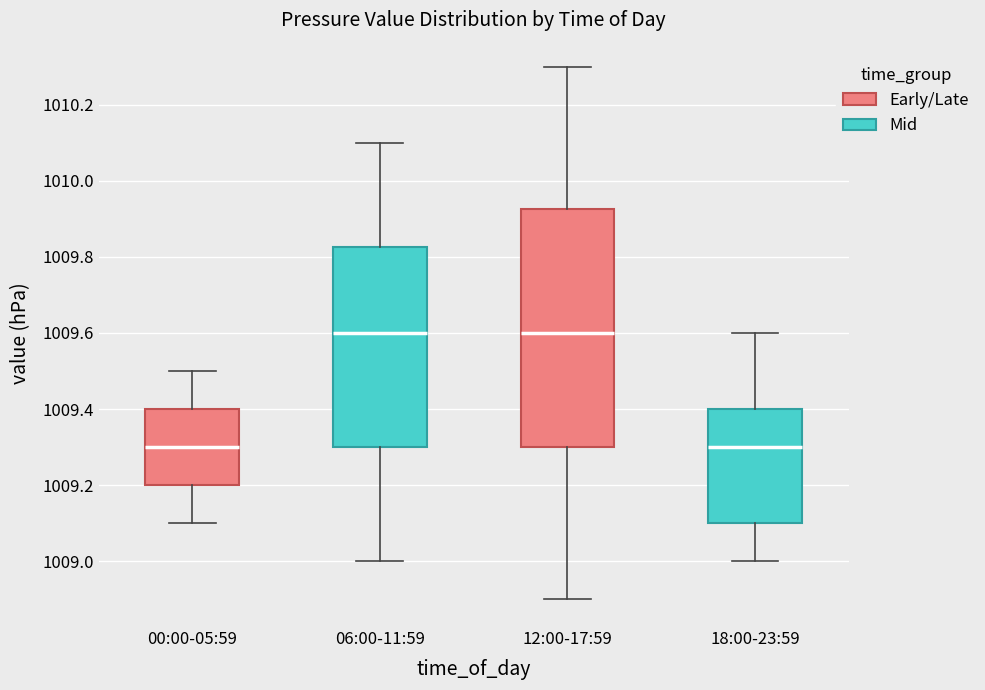

Reading left to right, read every box against the y-axis: the position of its median line, the range the box covers, and the ends of its whiskers. The values are not printed on the chart, so give them approximately, as read against the axis.

00:00-05:59: median 1009.30, box 1009.20 to 1009.40, whiskers 1009.10 to 1009.50
06:00-11:59: median 1009.60, box 1009.30 to 1009.82, whiskers 1009.00 to 1010.10
12:00-17:59: median 1009.60, box 1009.30 to 1009.92, whiskers 1008.90 to 1010.30
18:00-23:59: median 1009.30, box 1009.10 to 1009.40, whiskers 1009.00 to 1009.60